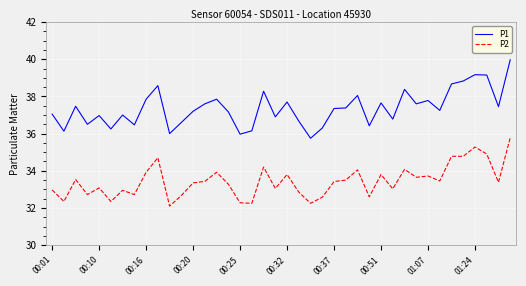

What is the minimum value for P2?

32.1